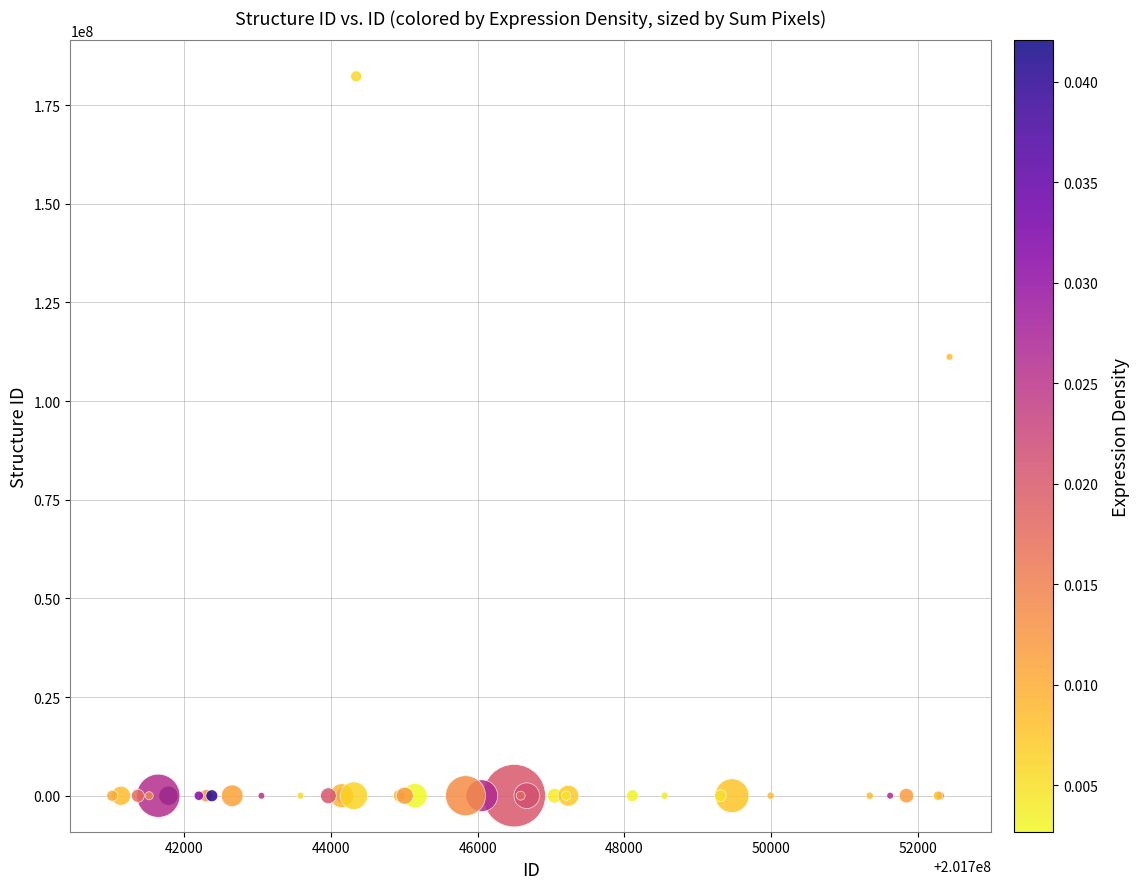

What Y value in the scatter plot is closest to 91152856?

111220624